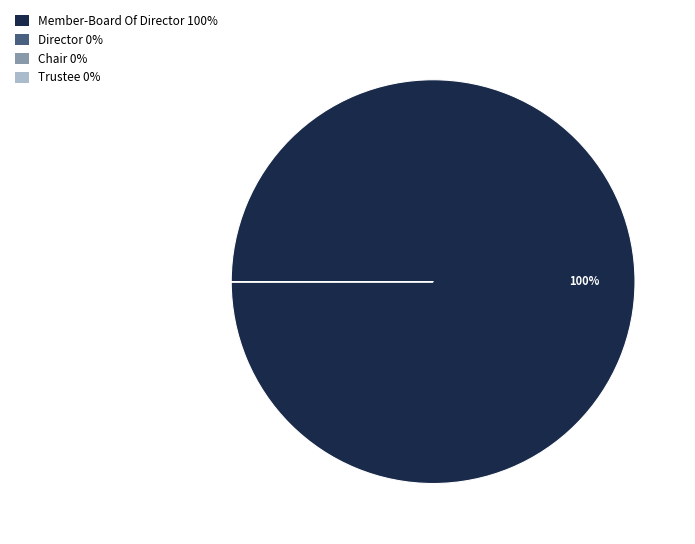

To the nearest percent, what is the average slice percentage?

25%